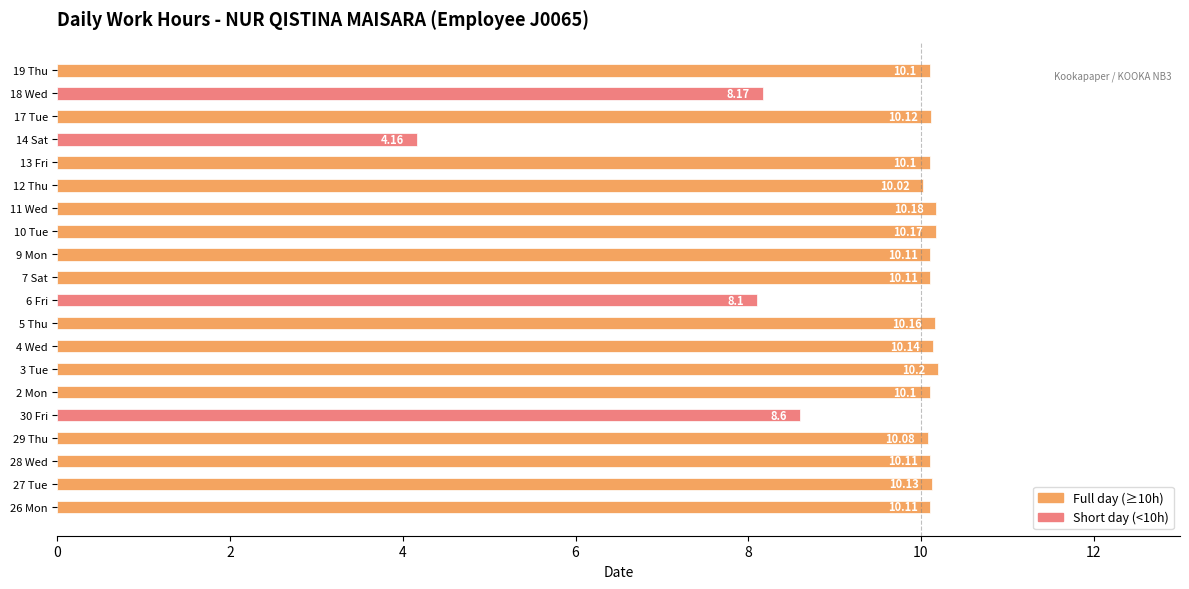

Which has a higher value, 17 Tue or 12 Thu?

17 Tue